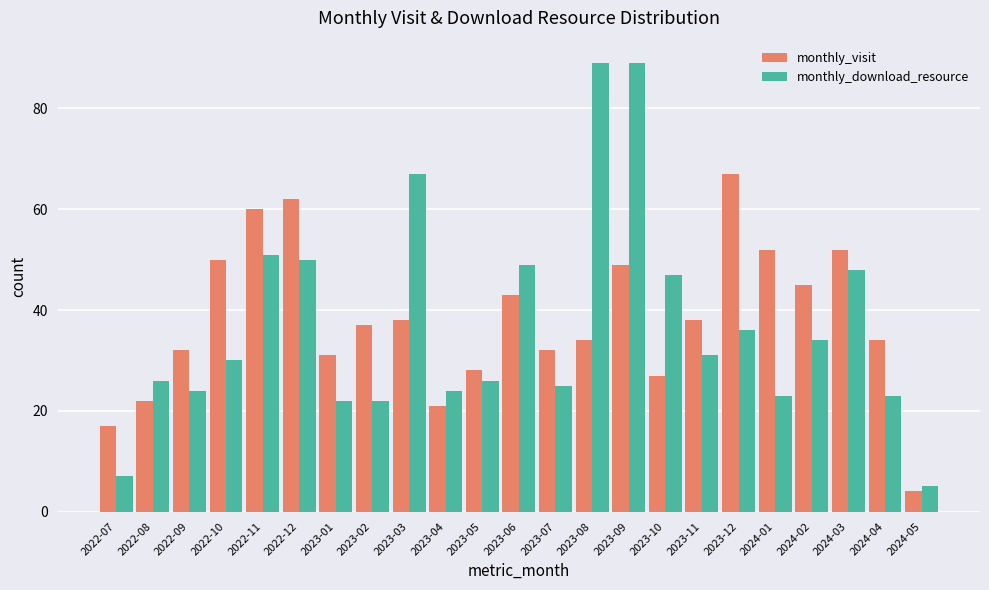

What is the highest value of the monthly_download_resource series?

89